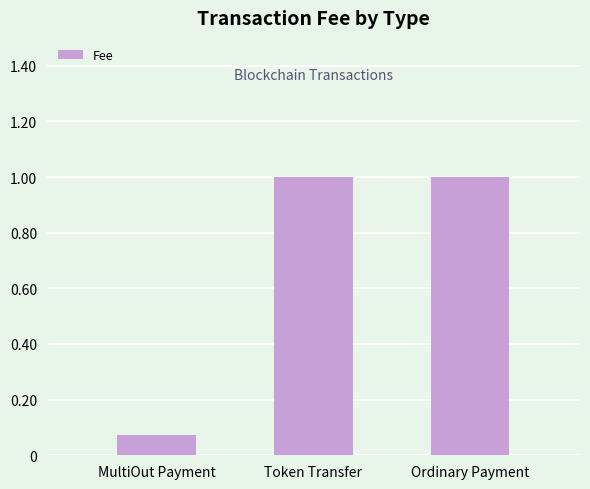

What is the value of the 2nd bar from the left?

1.0